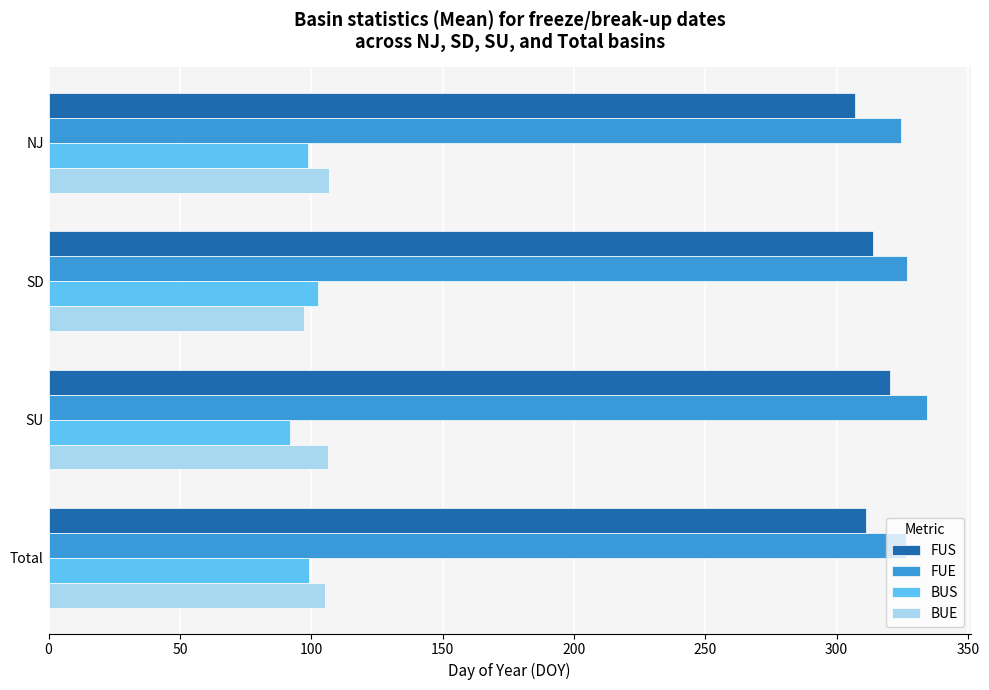

Which series has the largest total across all categories?

FUE